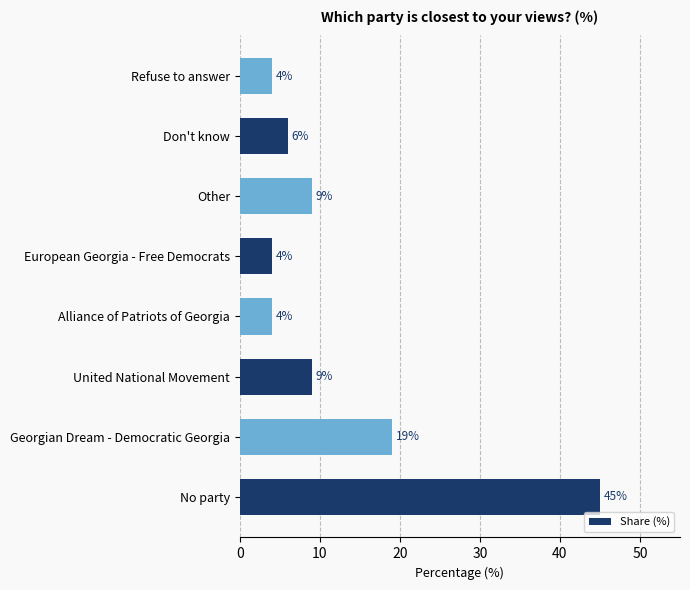

What is the difference between the maximum and minimum values?

41